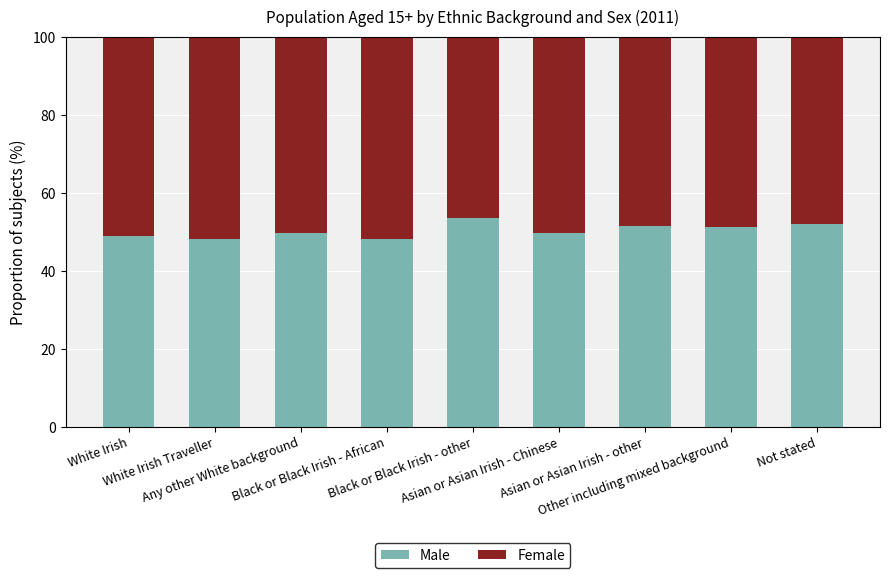

What are all the series names shown in the legend?

Male, Female